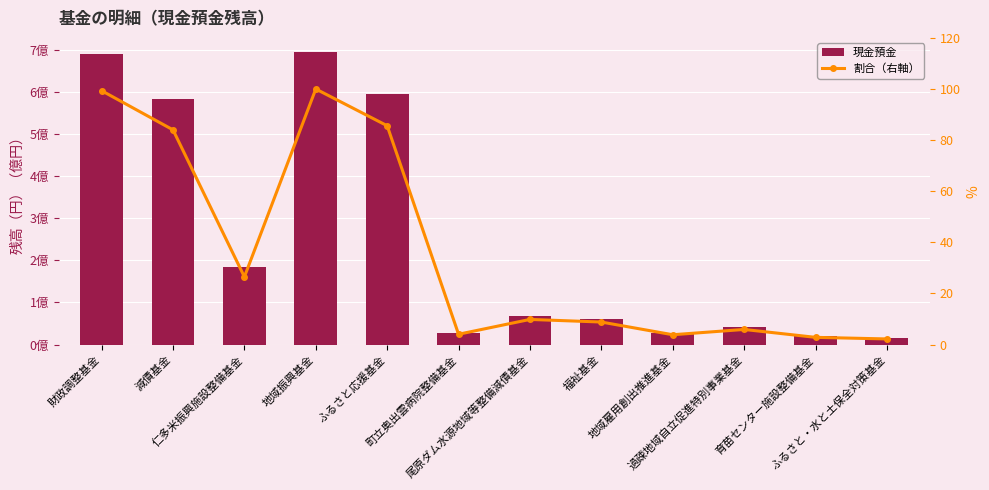

Which series has the largest total across all categories?

現金預金